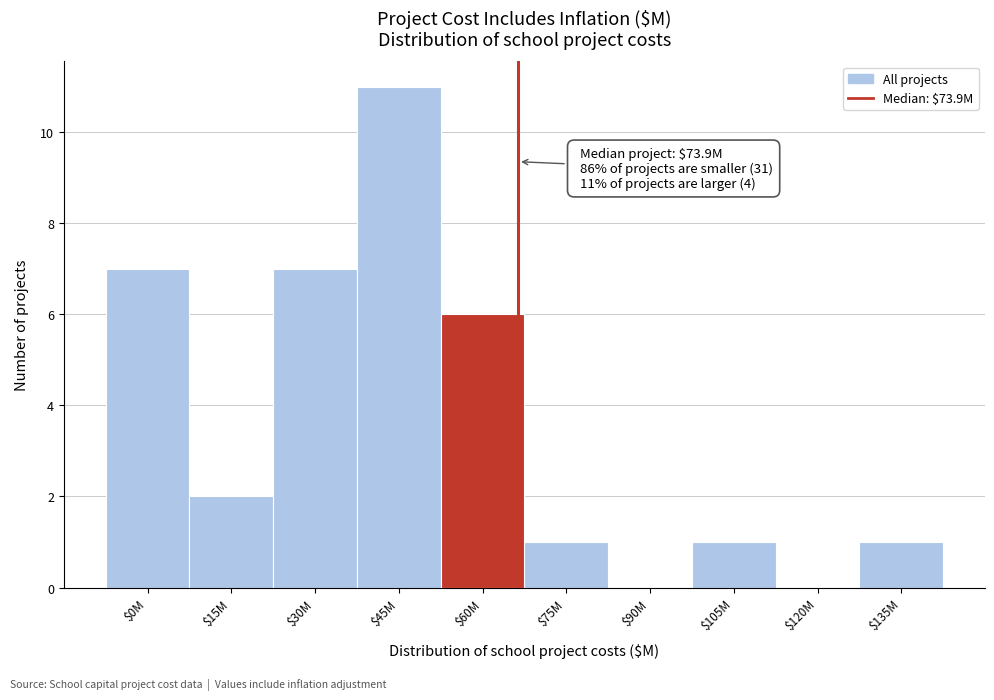

Is it true that the value at $60M is 6?

True